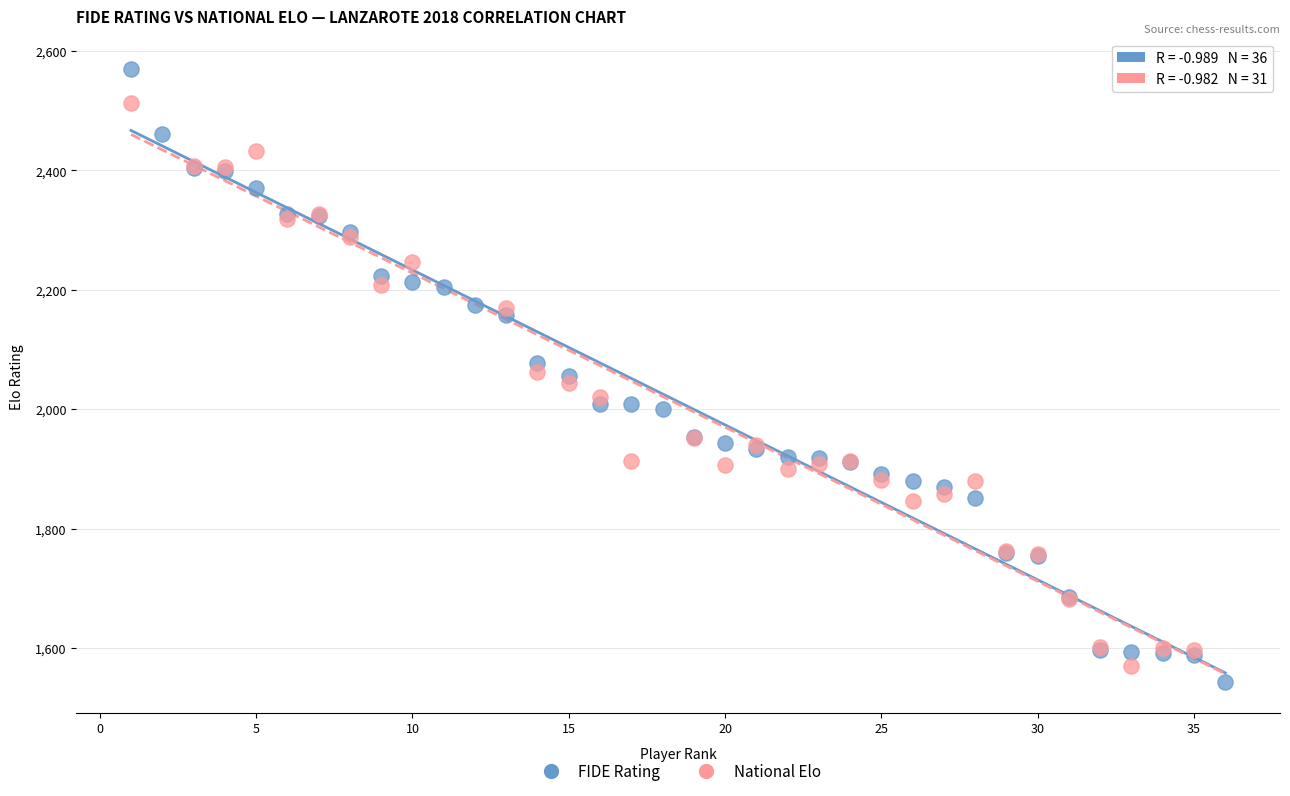

Which series reaches the maximum Y coordinate?

FIDE Rating